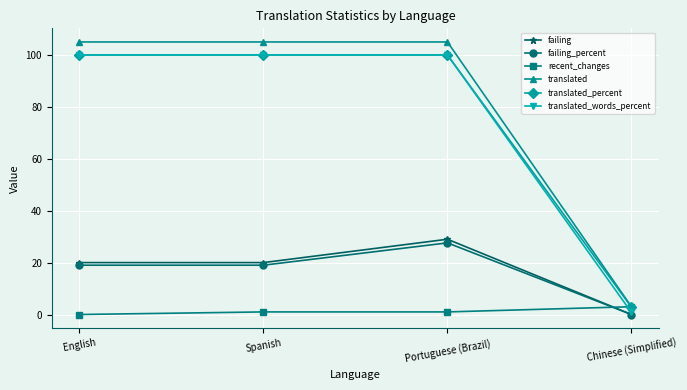

Reading right to left, list all the values displayed in this chart.

failing: 0.0	29.0	20.0	20.0
failing_percent: 0.0	27.6	19.0	19.0
recent_changes: 3.0	1.0	1.0	0.0
translated: 3.0	105.0	105.0	105.0
translated_percent: 2.8	100.0	100.0	100.0
translated_words_percent: 0.8	100.0	100.0	100.0